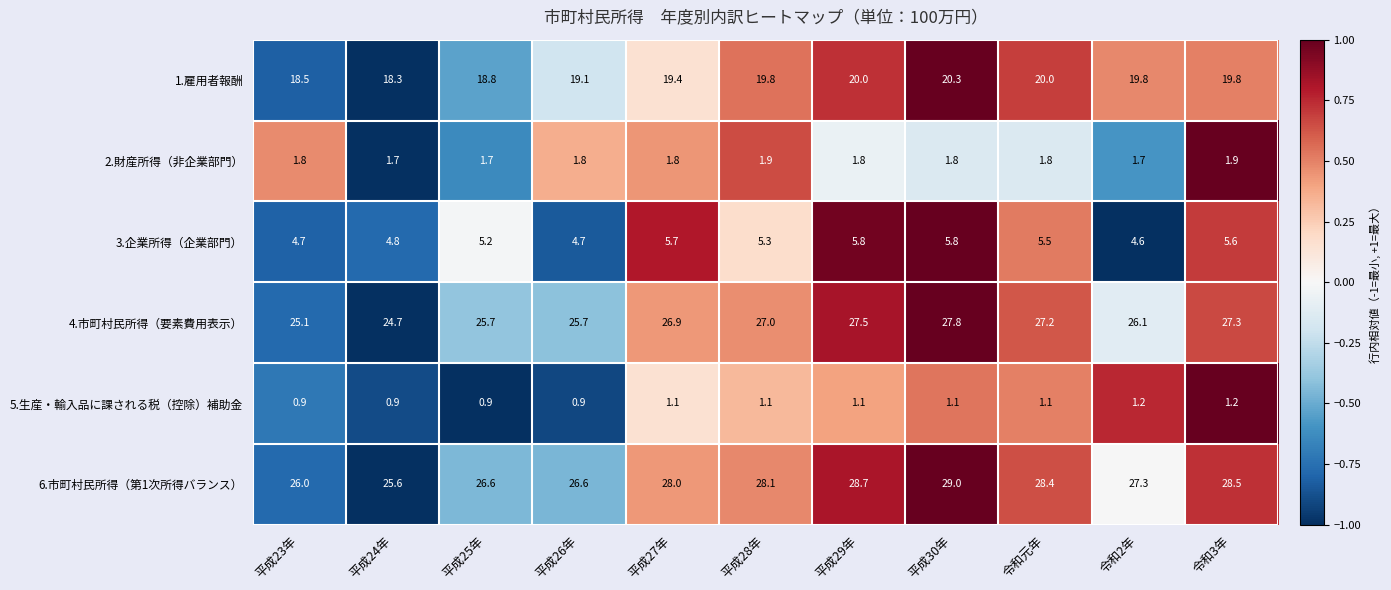

Is the value of 4.市町村民所得（要素費用表示） at 平成25年 greater than the value of 2.財産所得（非企業部門） at 平成26年?

Yes